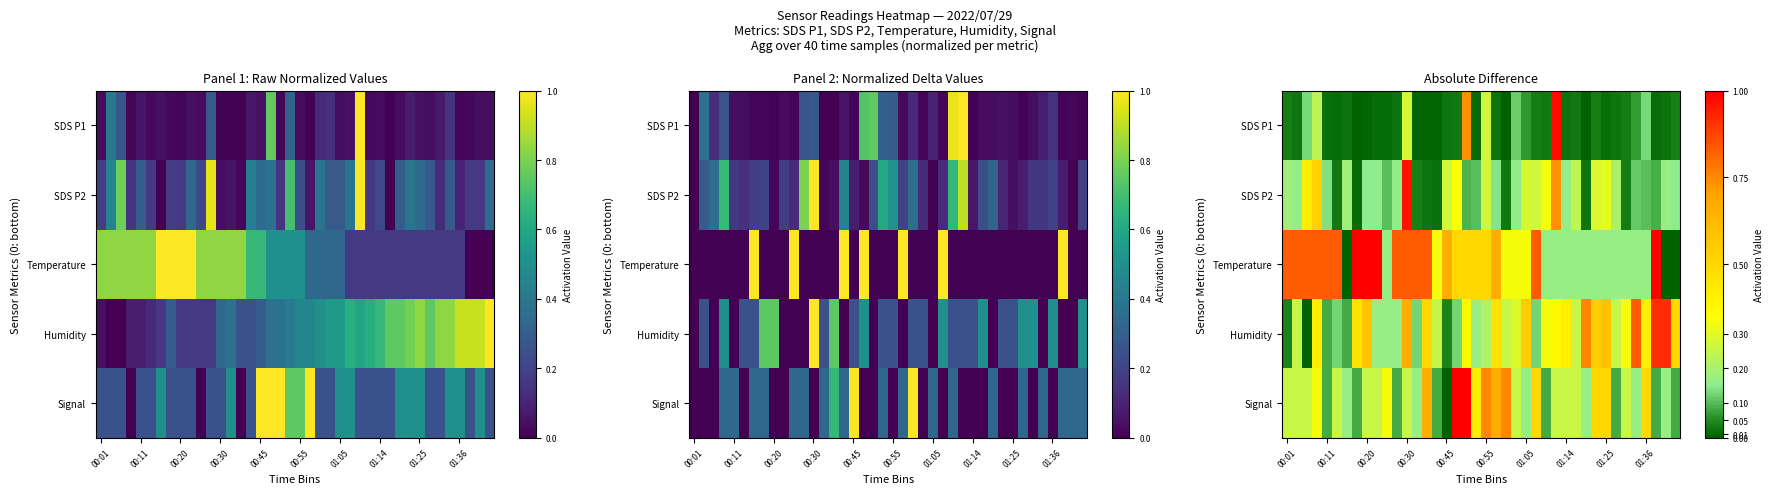

Which has a higher value, 34 or 37?

34